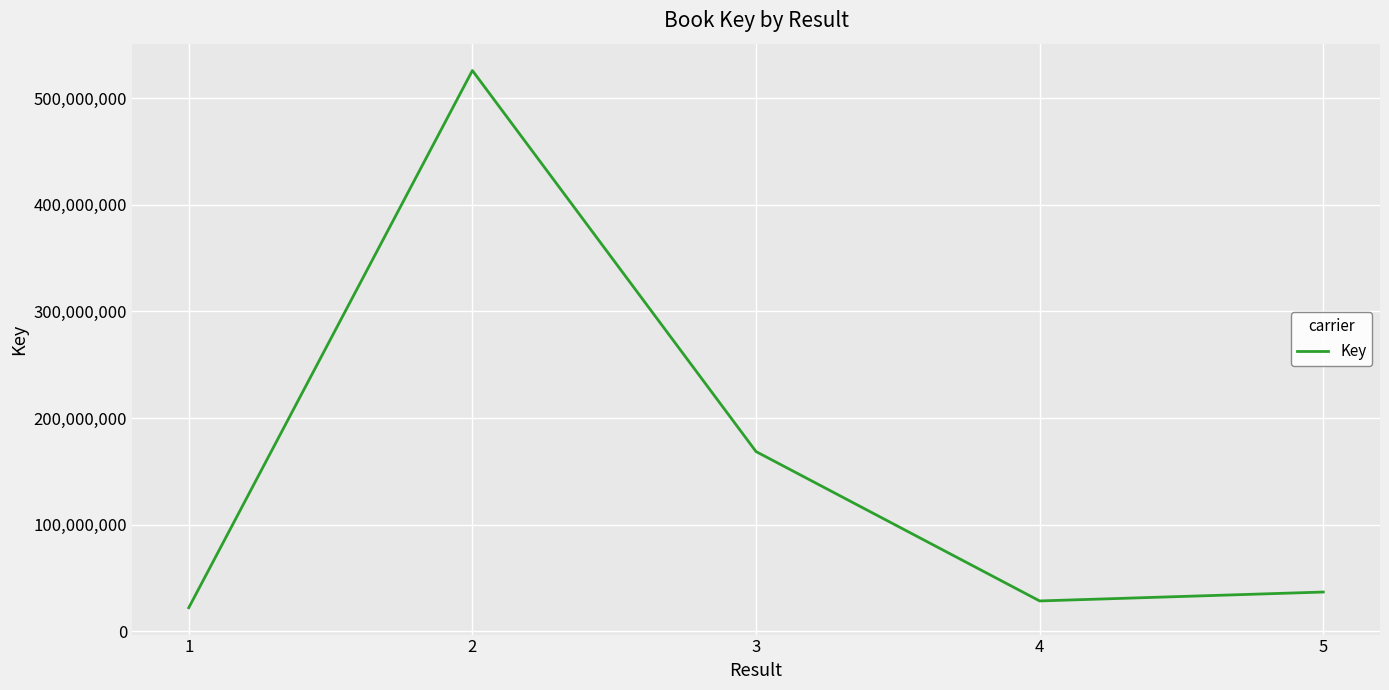

Count the number of data series in this chart.

1